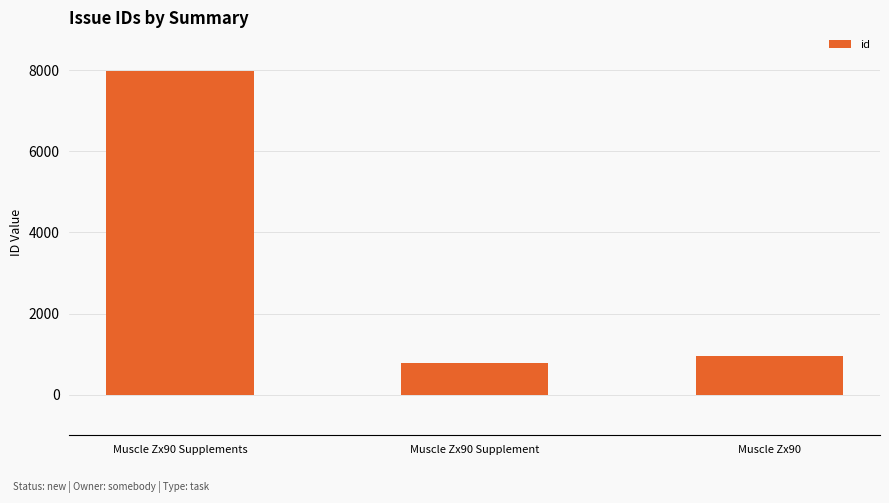

What is the difference between the values at Muscle Zx90 Supplements and Muscle Zx90?

7027